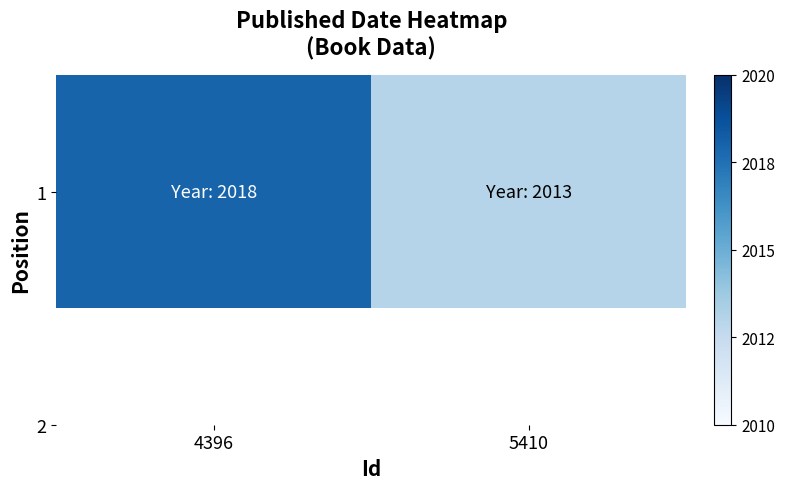

List the labels in order of value, smallest first.

5410, 4396